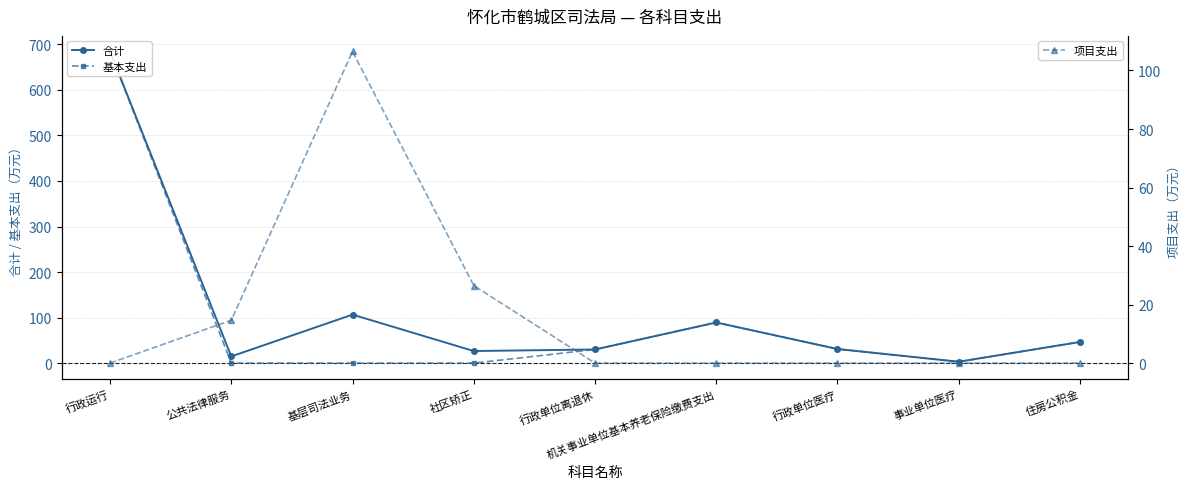

True or false: 基本支出 and 合计 cross at least once.

False